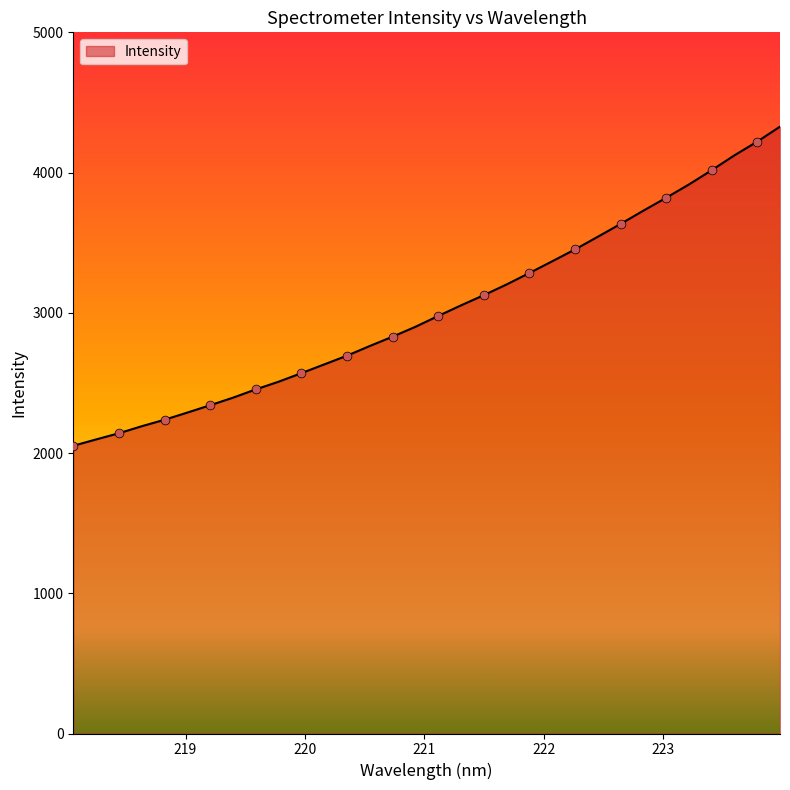

What is the maximum value shown in the chart?

4327.5